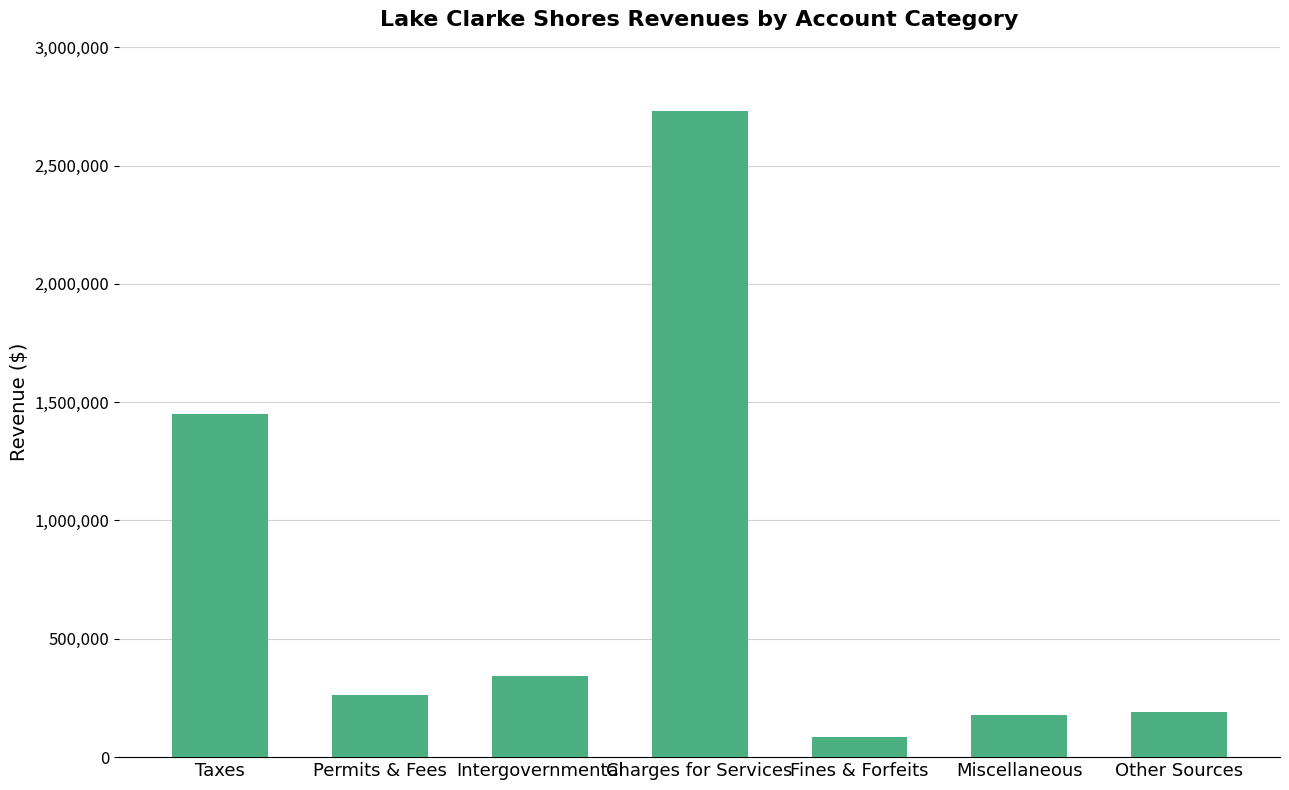

The chart shows a value of 341636 at Intergovernmental. True or false?

True